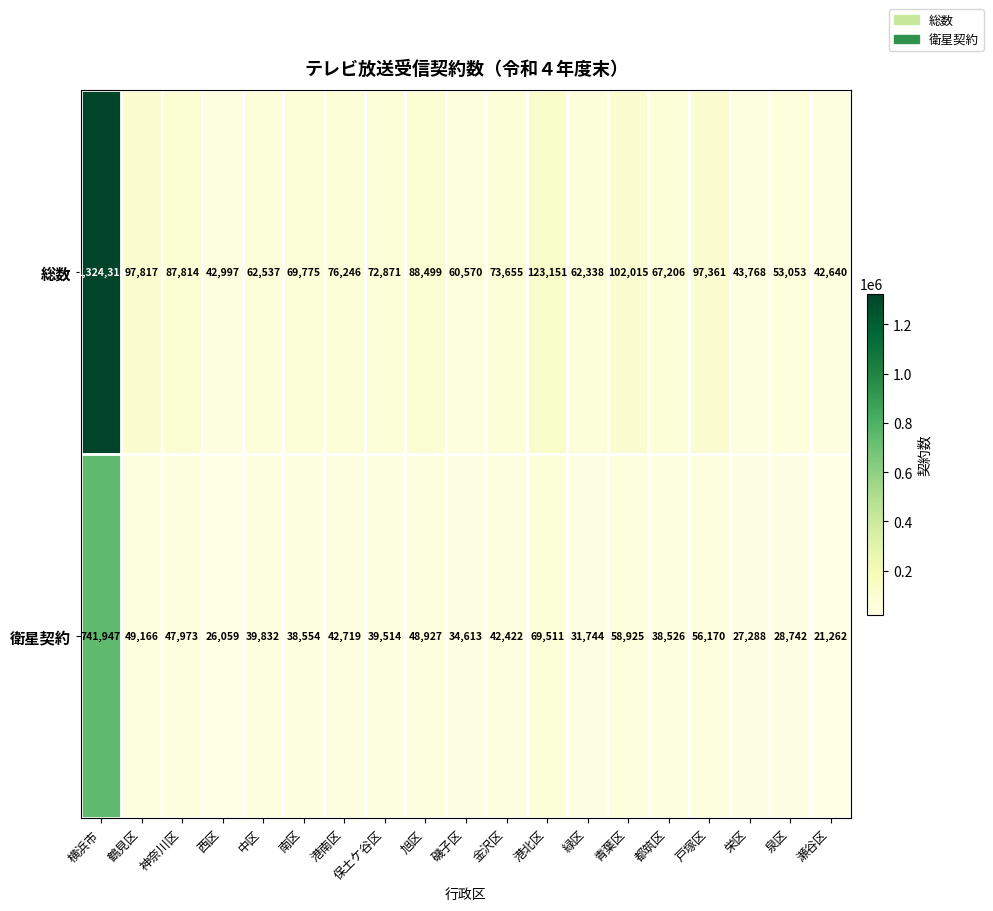

What value does the 衛星契約 series have at 西区?

26059